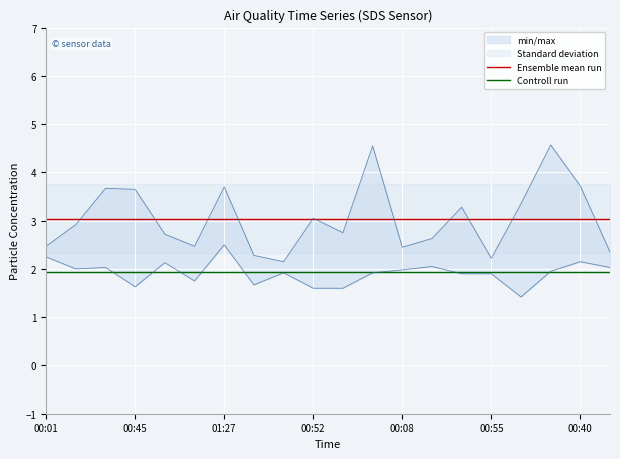

What is the maximum value for Controll run?

1.9